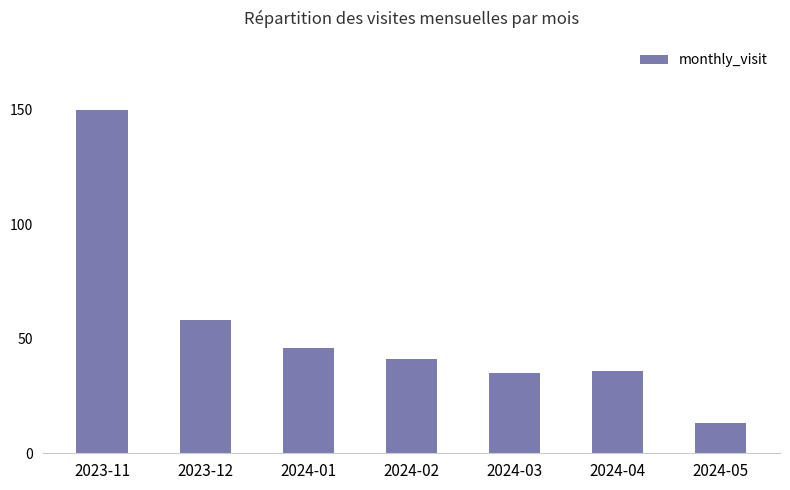

What is the value of the 6th bar from the left?

36